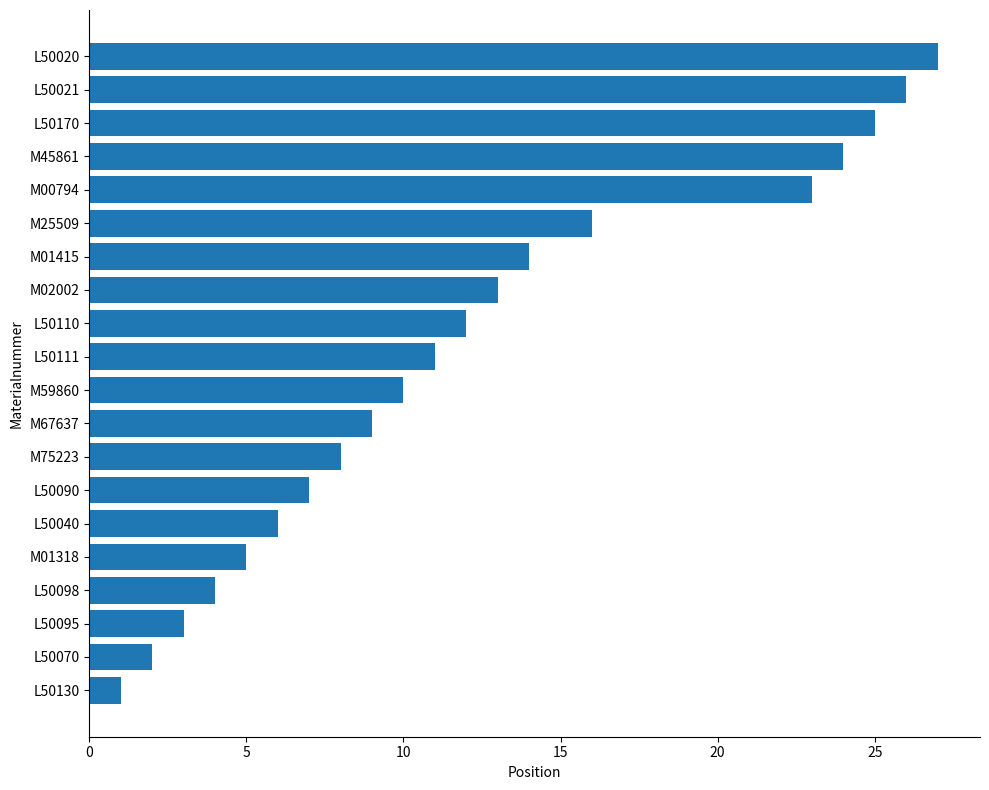

The value at M01415 is 14. True or false?

True